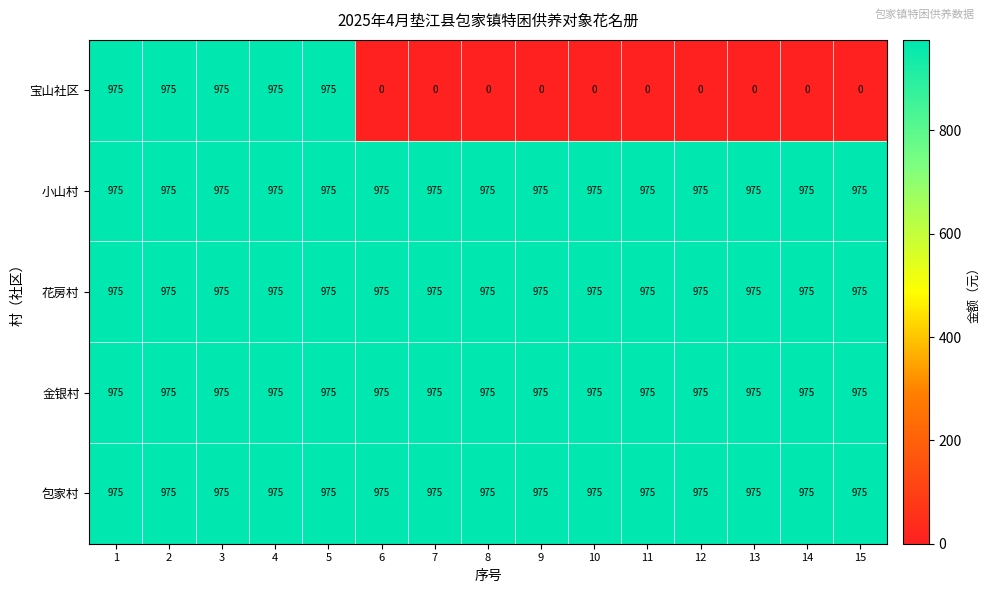

The value of 包家村 at 7 is 1339. True or false?

False